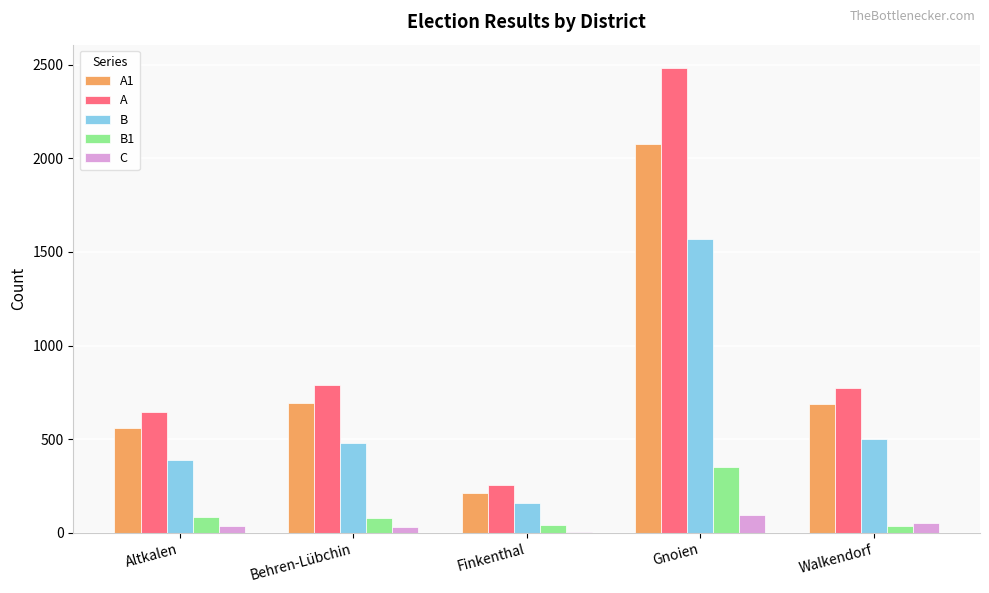

At which category is the sum across all series the highest?

Gnoien